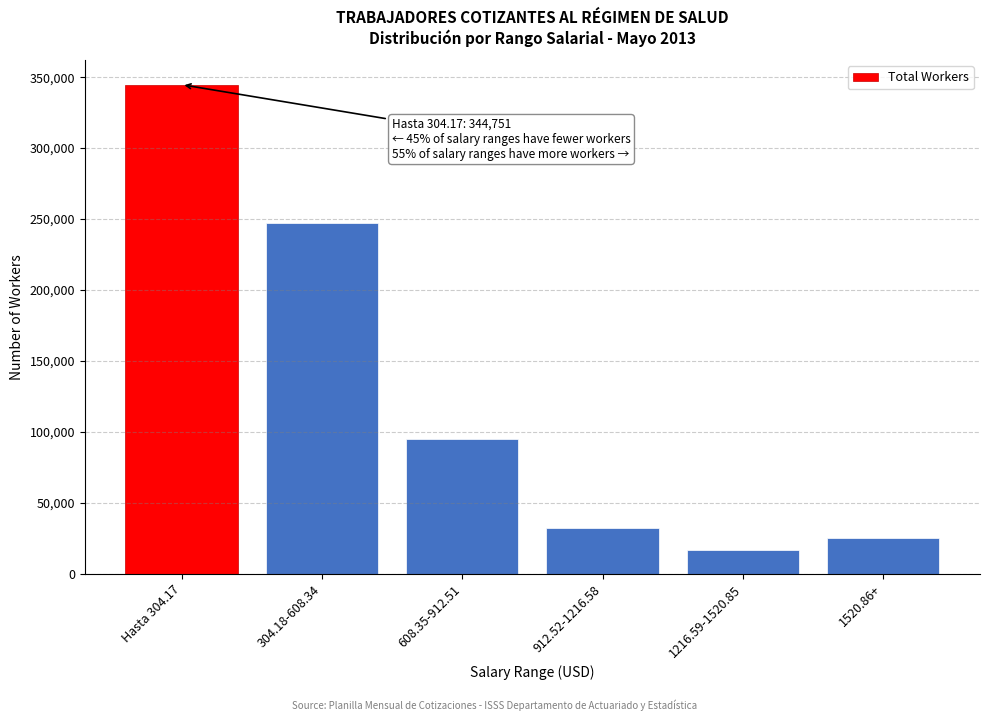

Reading right to left, what are all the values shown in this chart?

1520.86+=25447	1216.59-1520.85=16638	912.52-1216.58=32111	608.35-912.51=95134	304.18-608.34=247464	Hasta 304.17=344751